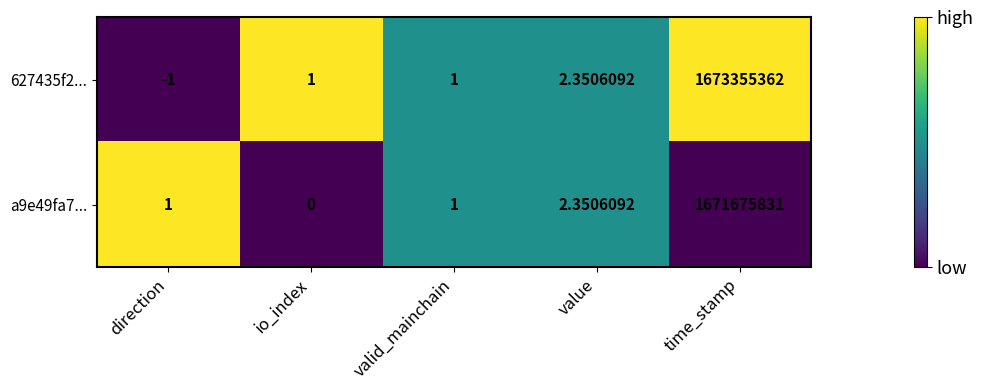

How many series are shown in this chart?

2